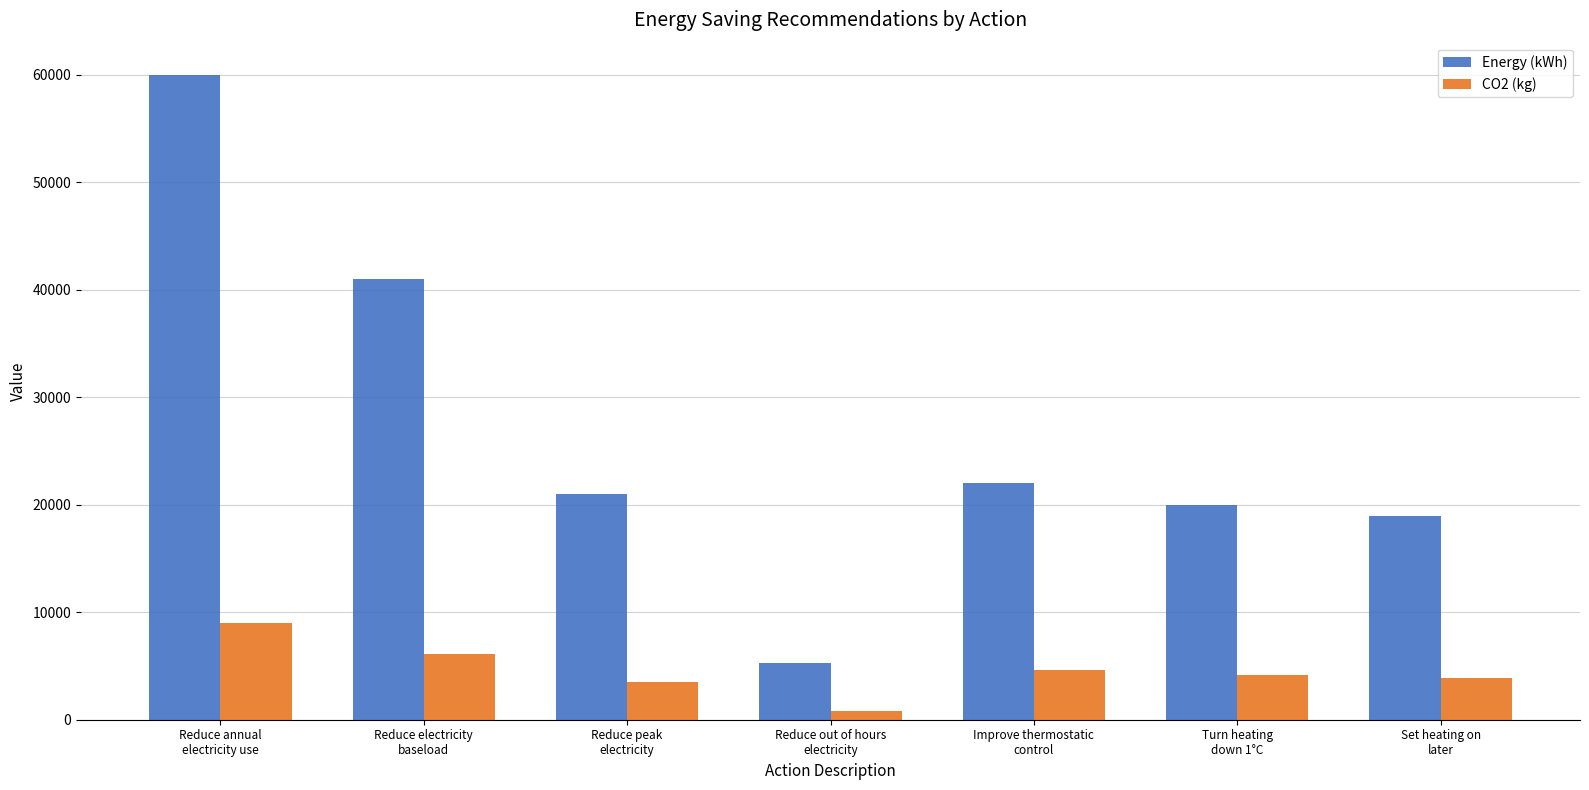

The CO2 (kg) series shows 9000 at Reduce annual
electricity use. True or false?

True